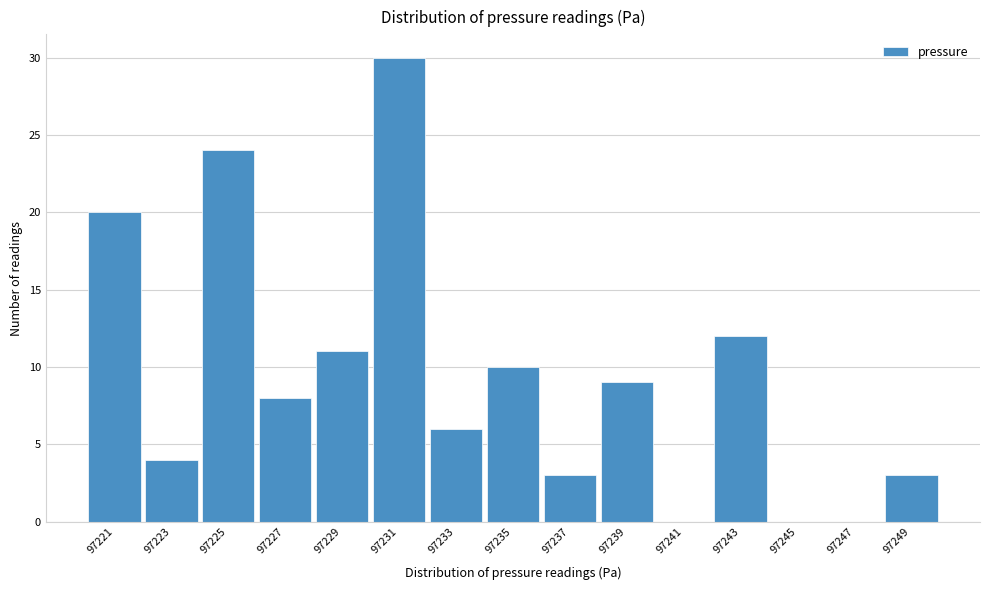

Which range on the x-axis has the tallest bar?

97230 to 97232